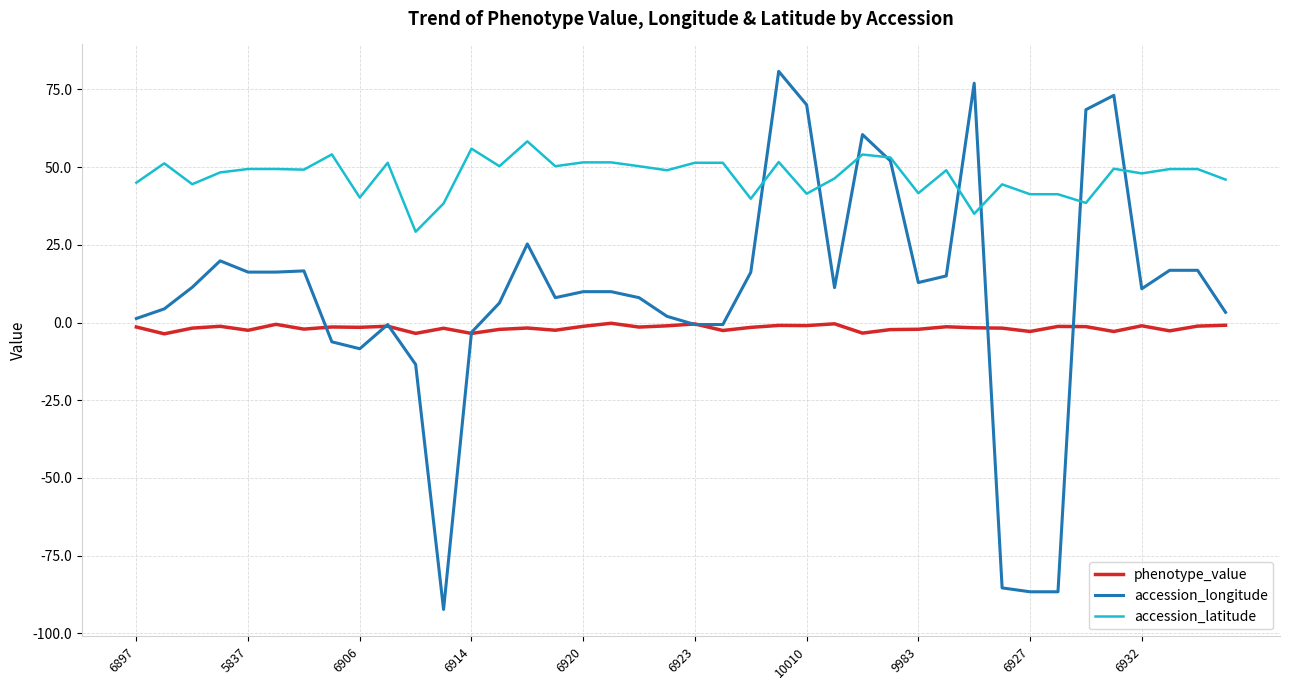

True or false: phenotype_value and accession_latitude cross at least once.

False